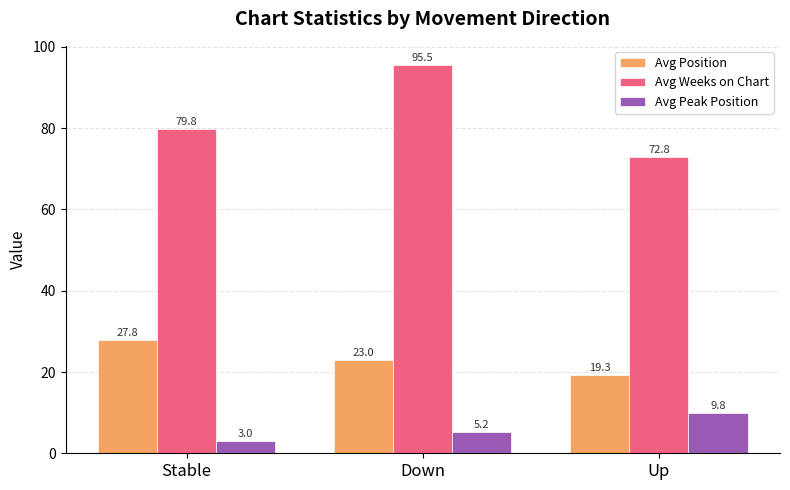

What position from the right is Down?

2